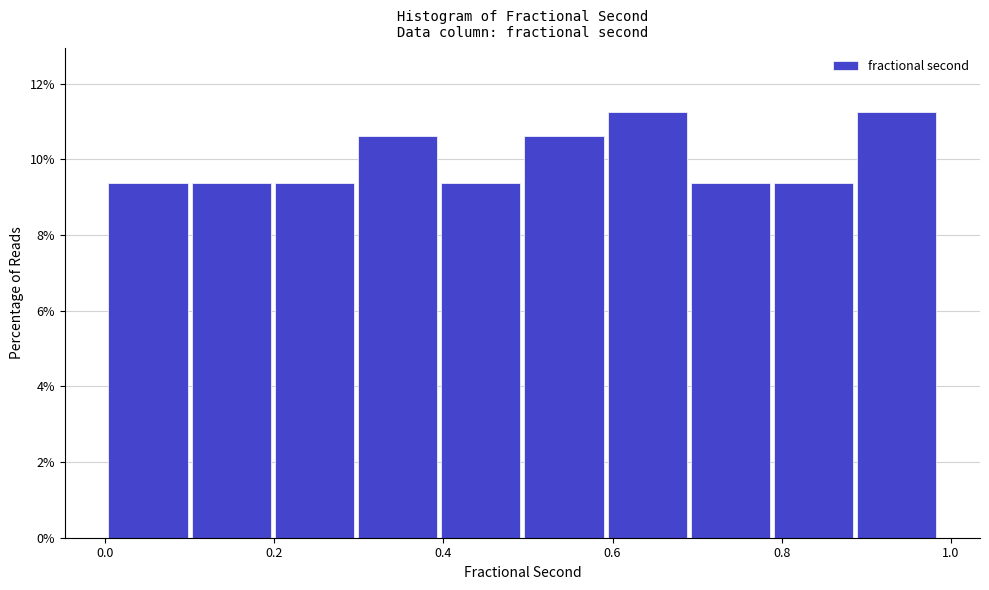

How tall is the bar that spans 0.88 to 0.98 on the x-axis? Neither the bar edges nor the heights are printed on the chart, so give them approximately, as read against the axes.

11.2